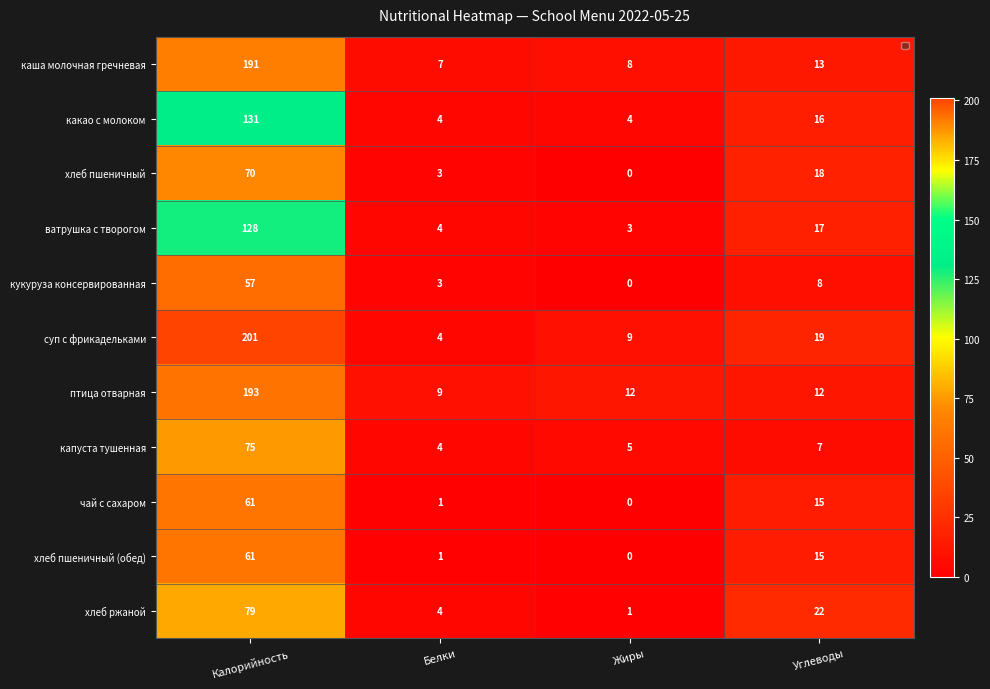

What value does the хлеб пшеничный series have at Углеводы, to the nearest 5?

20